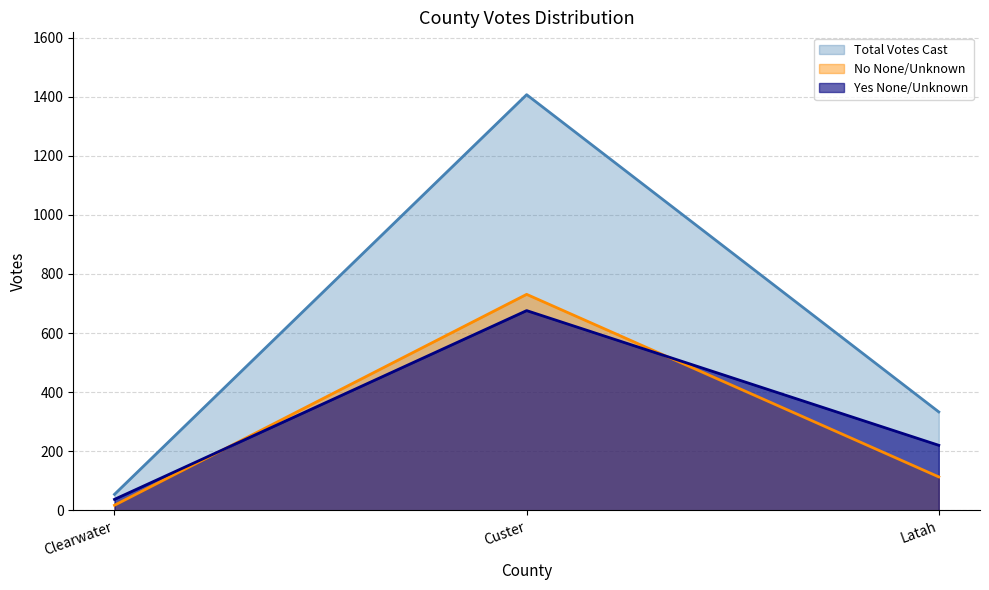

Where is No None/Unknown nearest to the value 374?

Latah